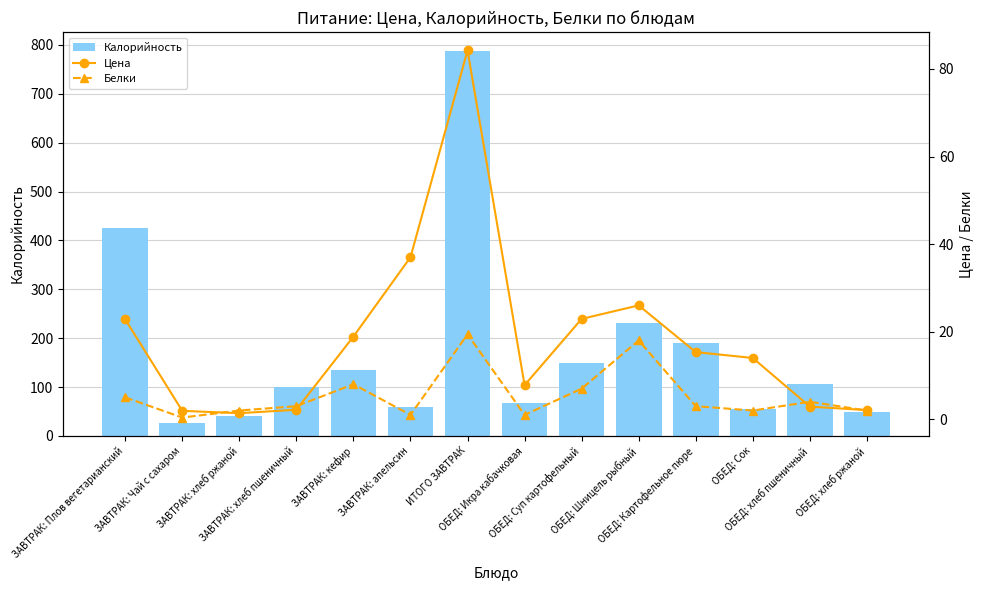

Rank the series at ЗАВТРАК: Плов вегетарианский from highest to lowest value.

Калорийность, Цена, Белки